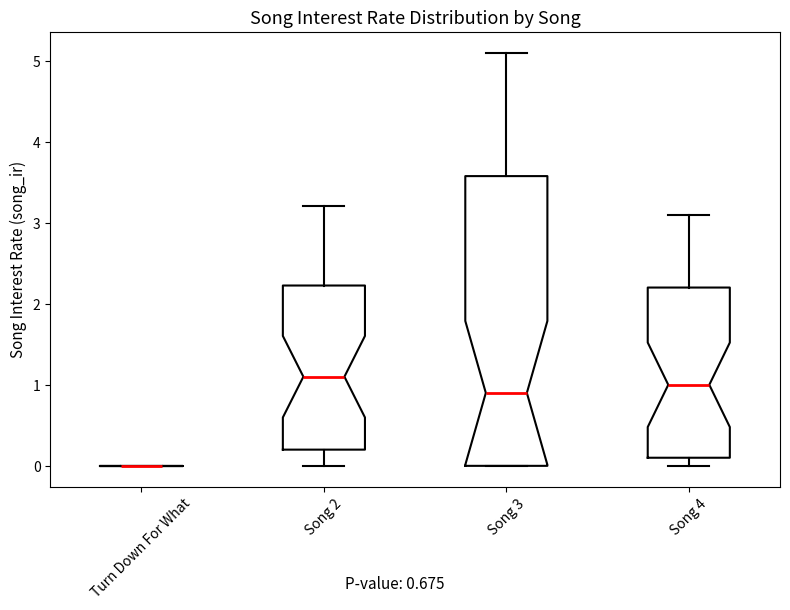

Where is the lower edge of the box for Song 3 on the y-axis? The values are not printed on the chart, so give them approximately, as read against the axis.

0.0